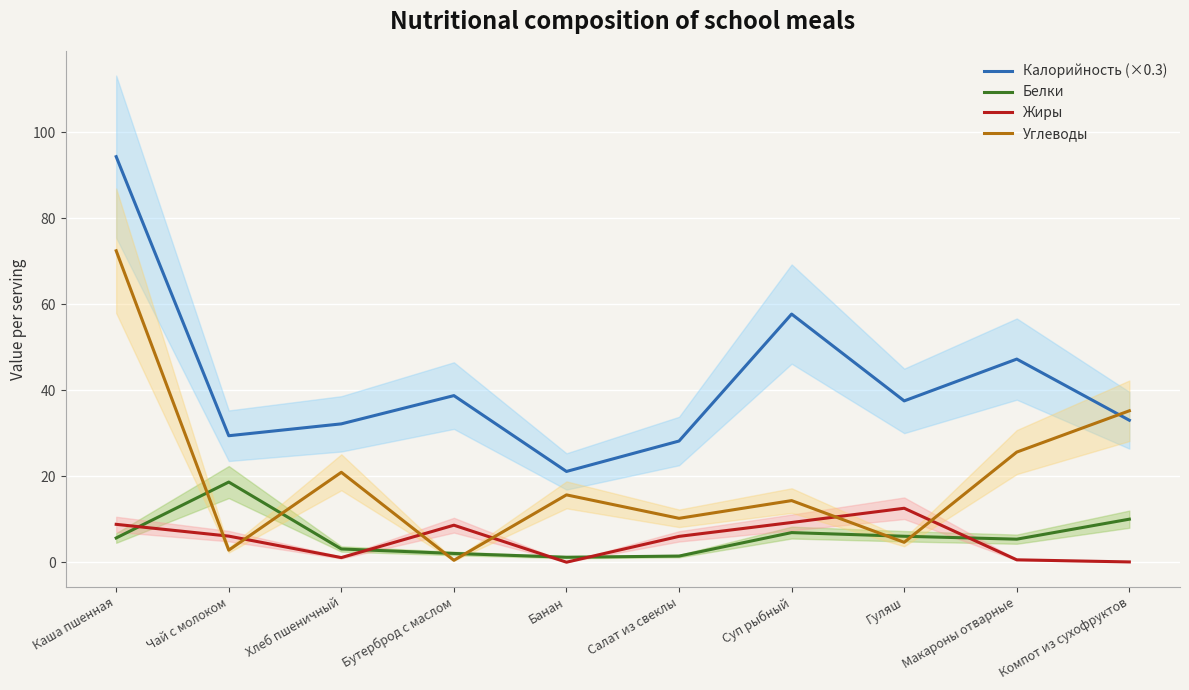

Is it true that Калорийность (×0.3) equals 47.2 at Макароны отварные?

True